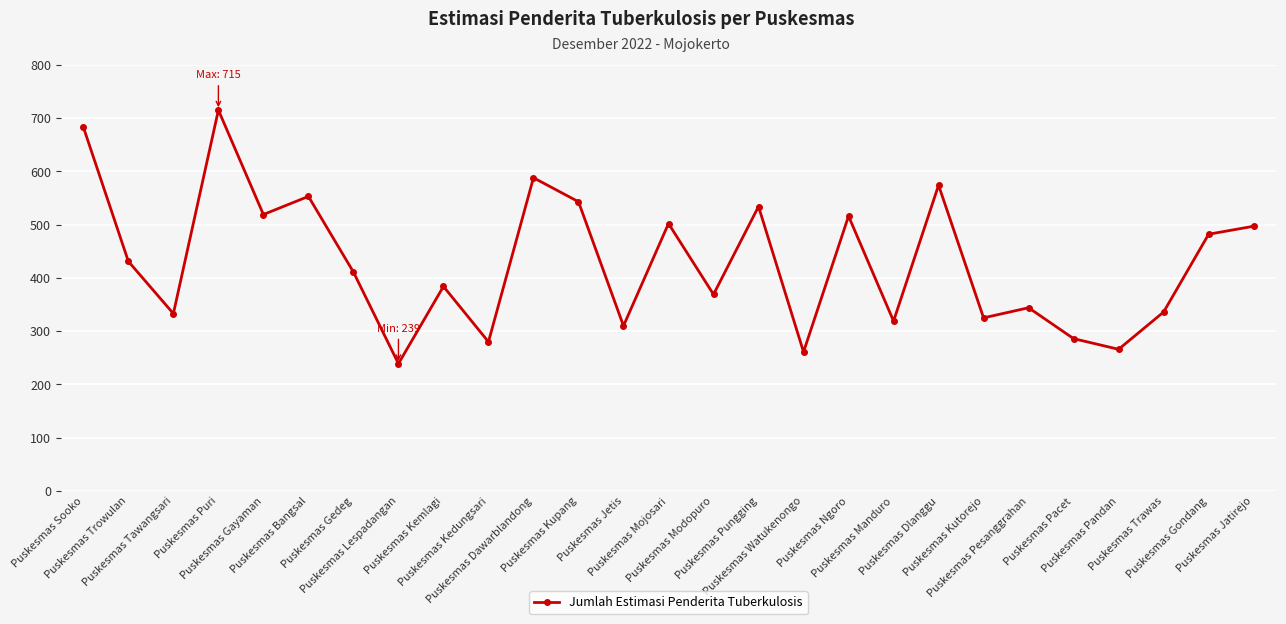

Does the chart display data point markers on the line(s)?

Yes